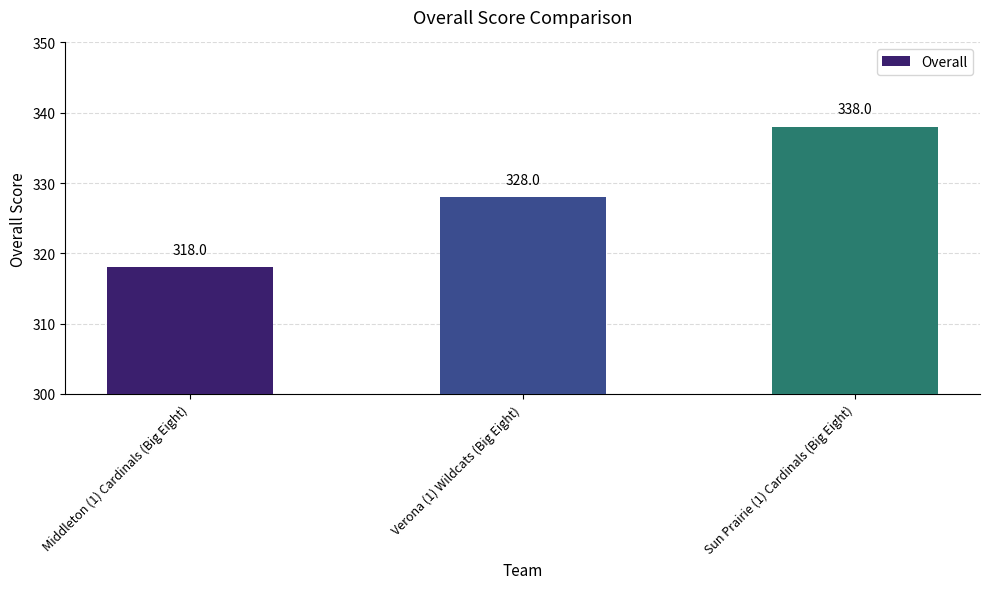

What is the greatest value displayed?

338